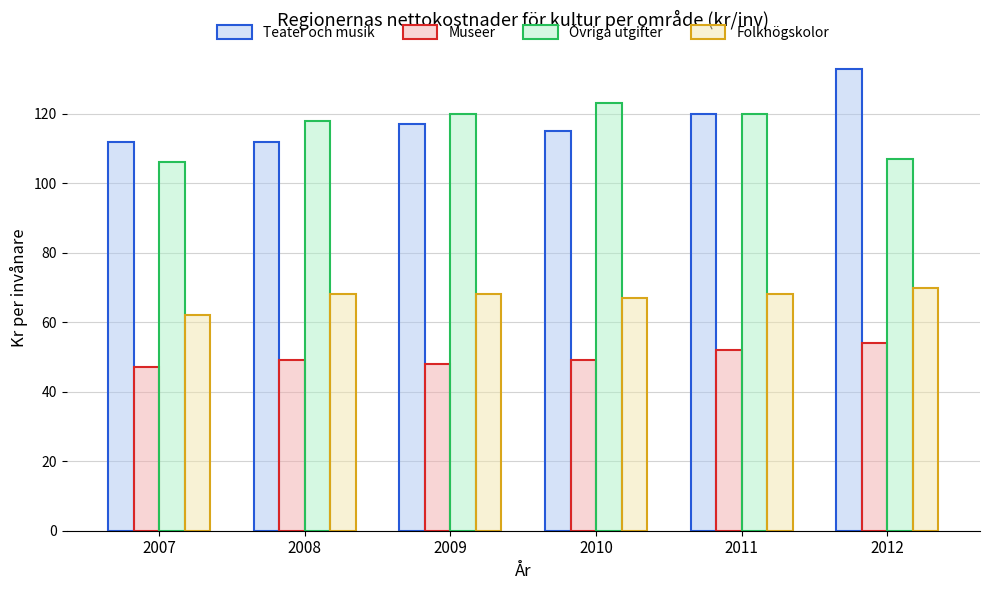

The Teater och musik series shows 28 at 2010. True or false?

False